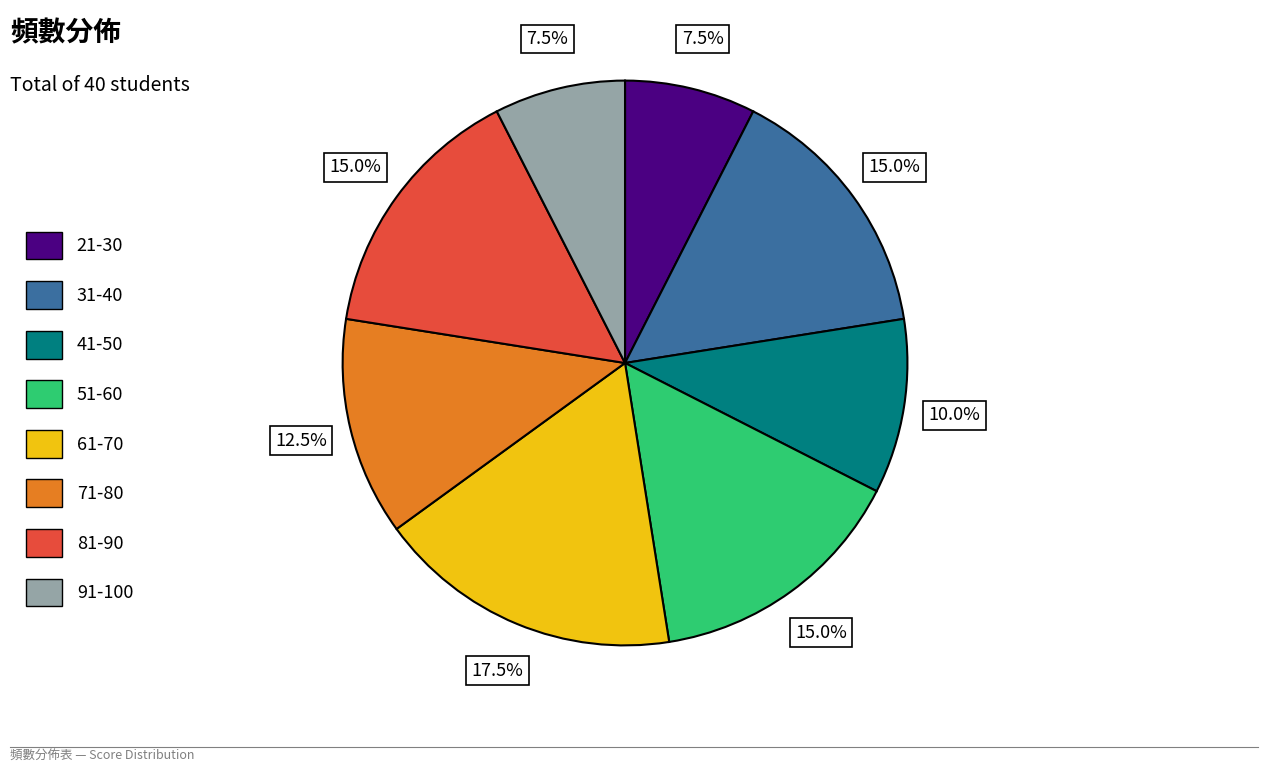

Does 61-70 represent more than half of the total?

No